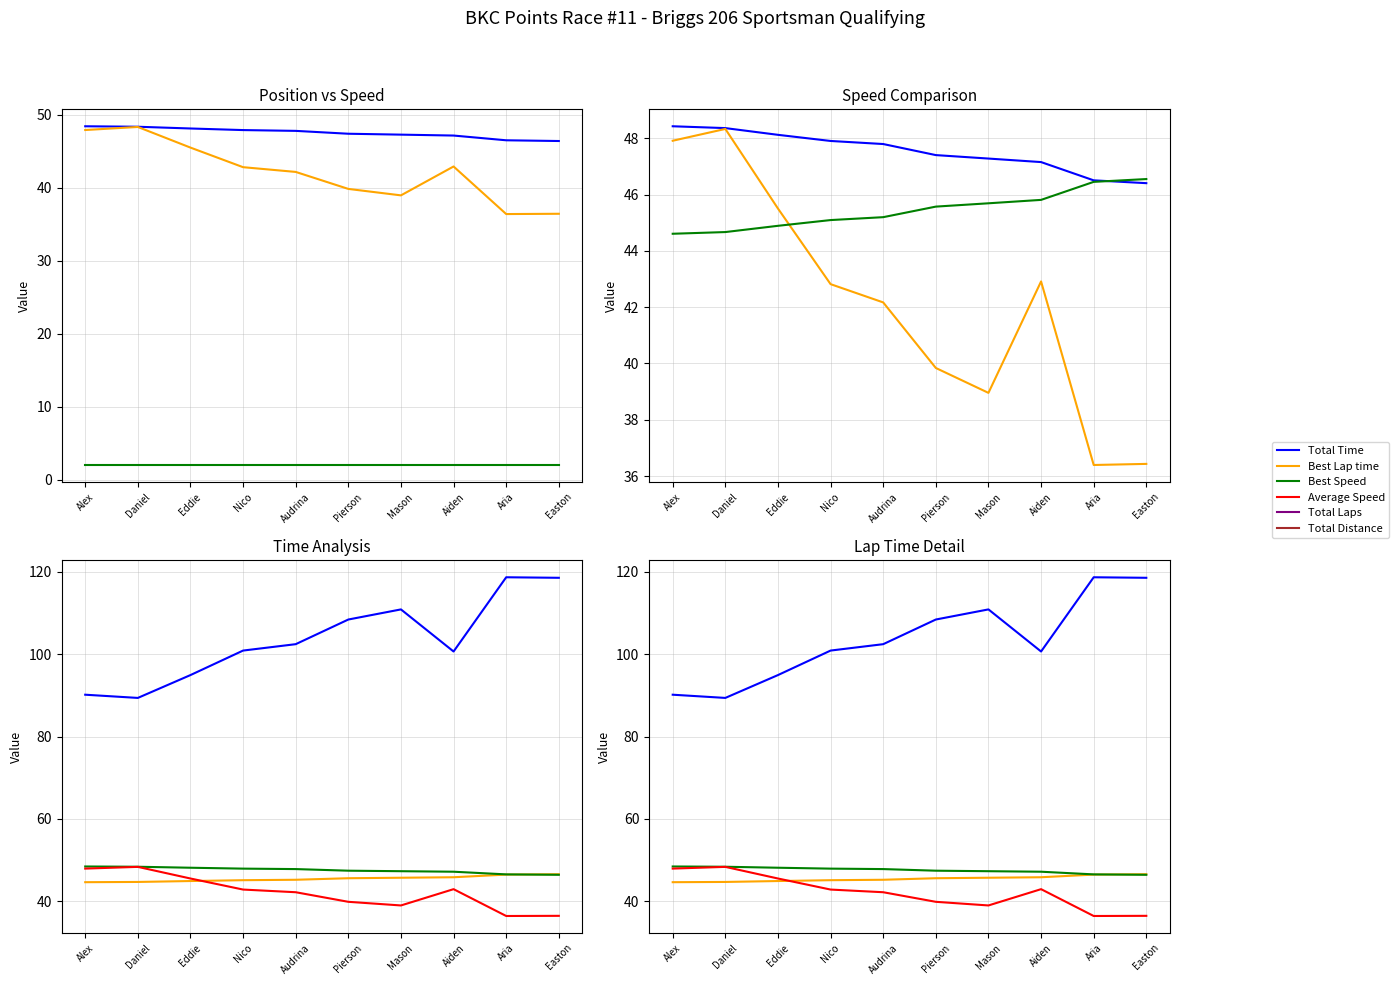

What is the difference between the maximum and minimum values in the Total Time series?

29.3